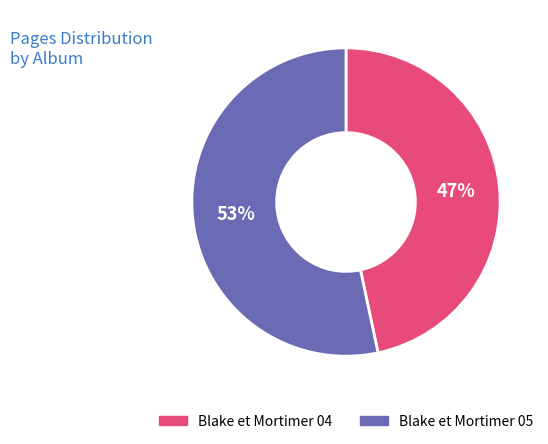

Do Blake et Mortimer 04 and Blake et Mortimer 05 together represent more than half of the pie?

Yes